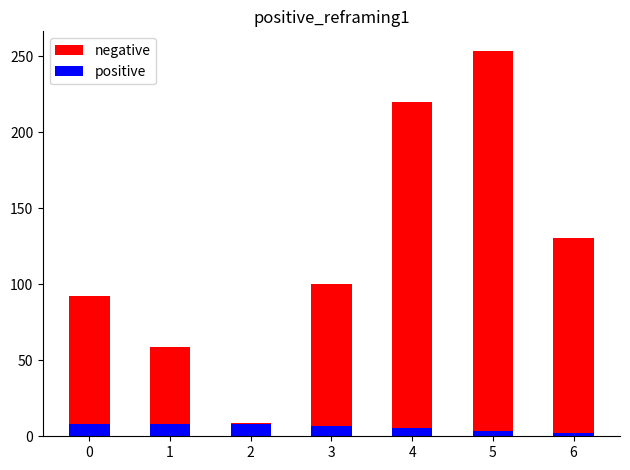

How many data points in positive are above 7?

4